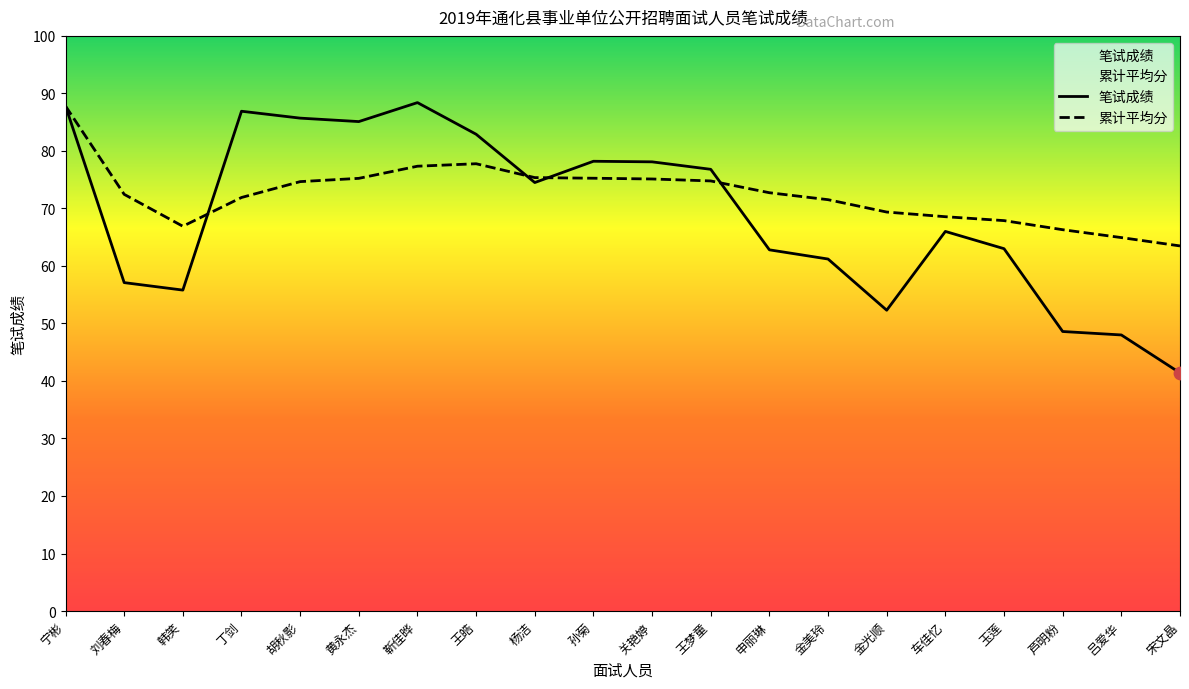

At how many categories does at least one series exceed 74?

10